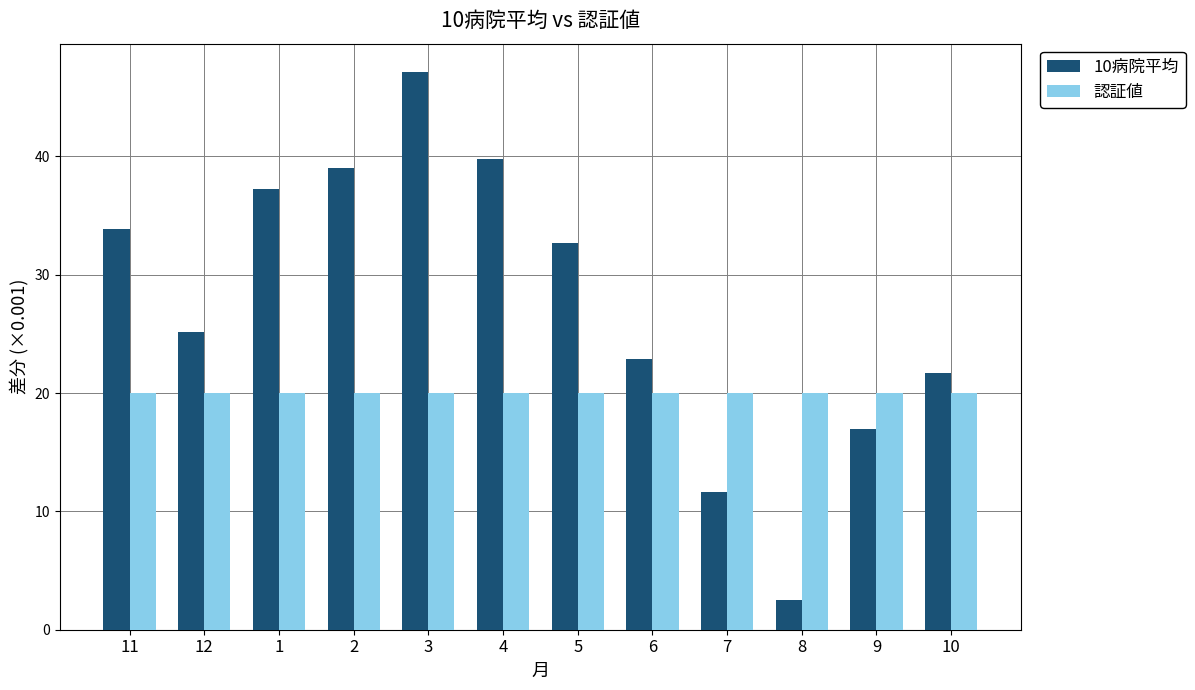

What is the label of the 4th bar from the left?

2